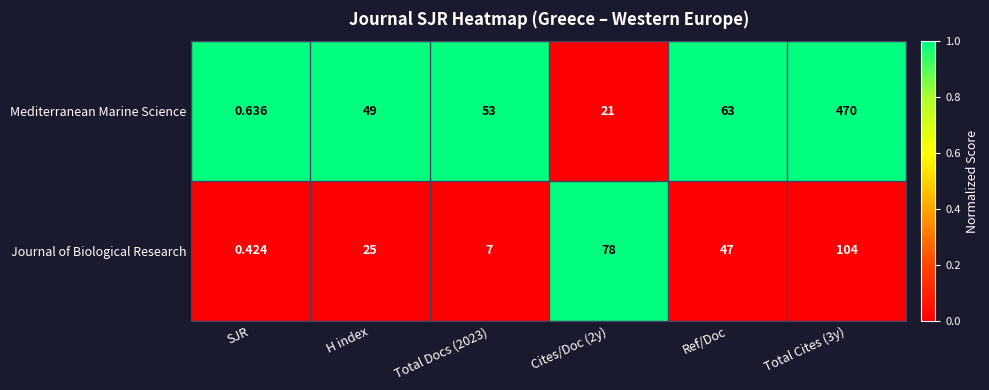

How many distinct data groups are displayed?

2